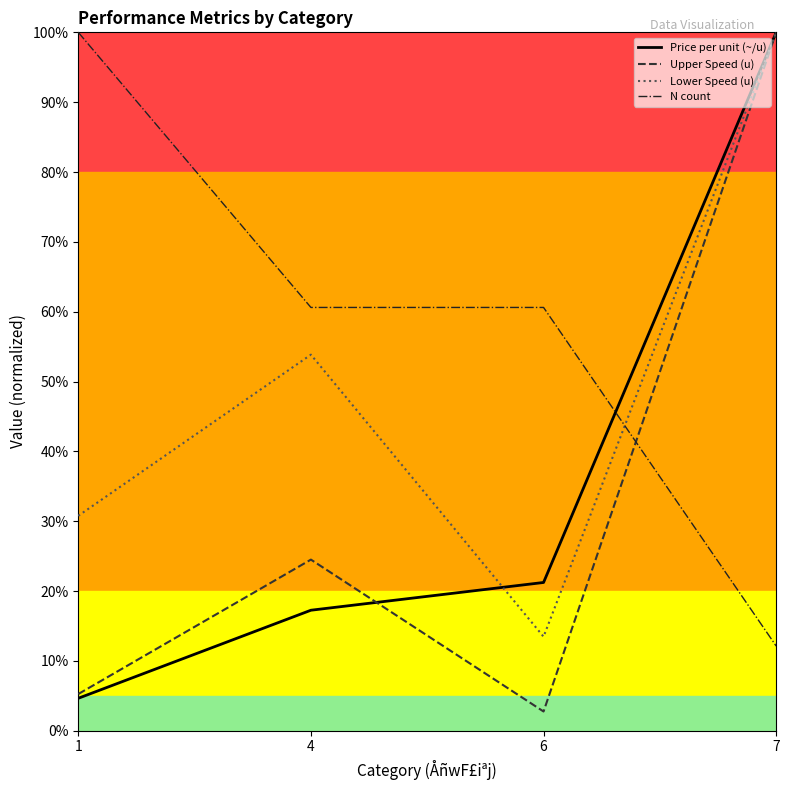

What is the difference between the highest and lowest values at 4?

43.4